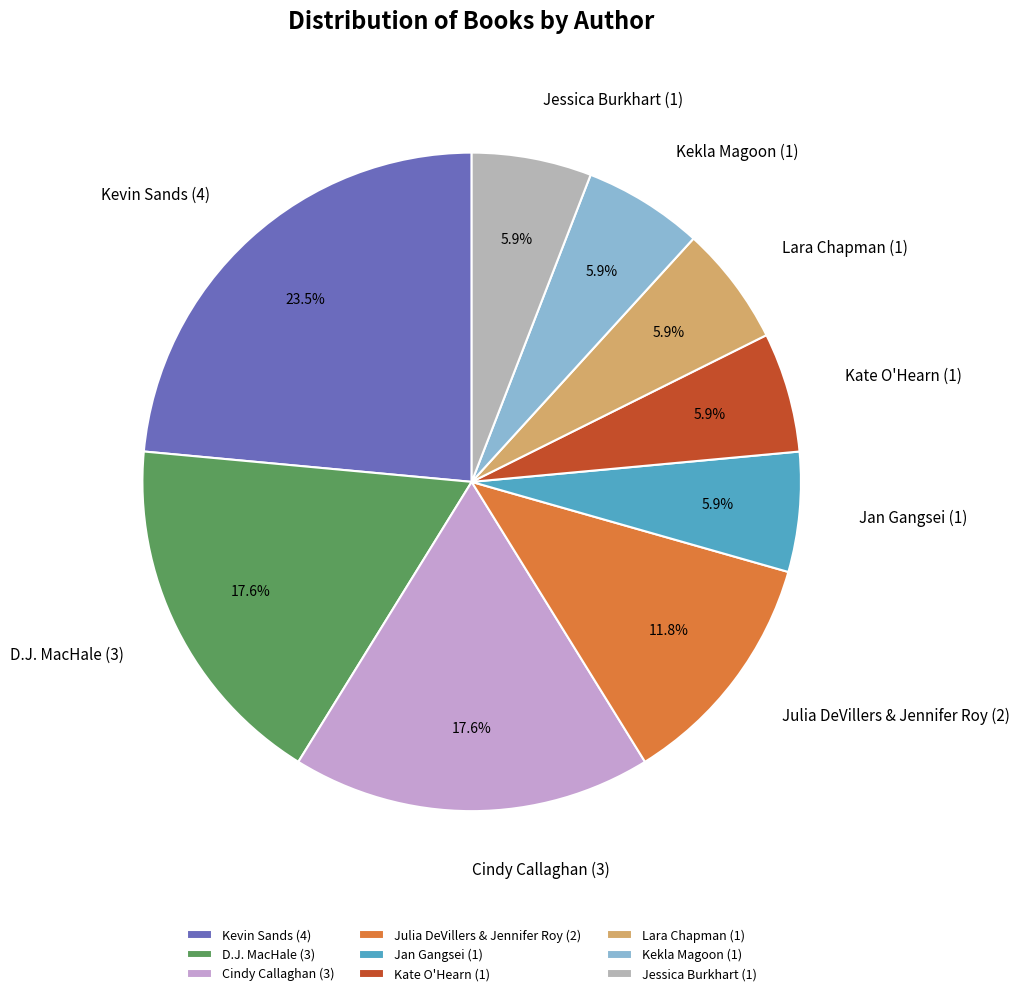

What portion of the pie excludes Jan Gangsei?

94.1%